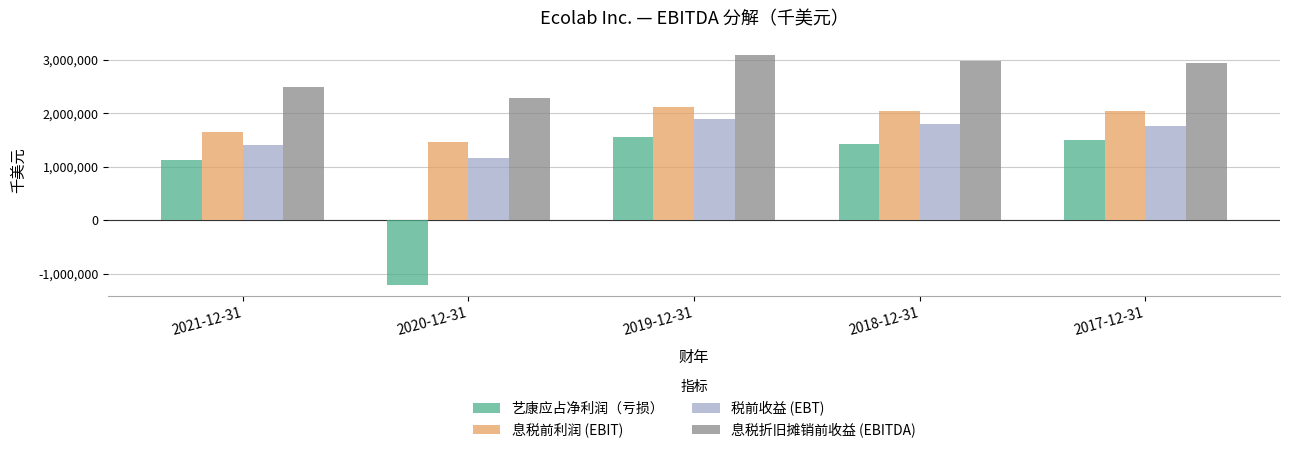

Which series changed the most between 2021-12-31 and 2019-12-31?

息税折旧摊销前收益 (EBITDA)